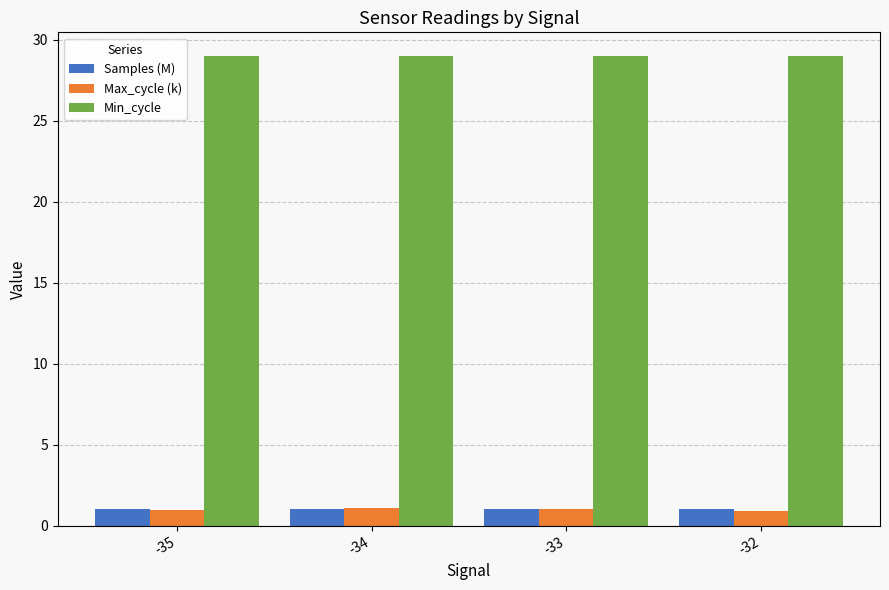

True or false: Min_cycle has a value of 46.8 at -33.

False